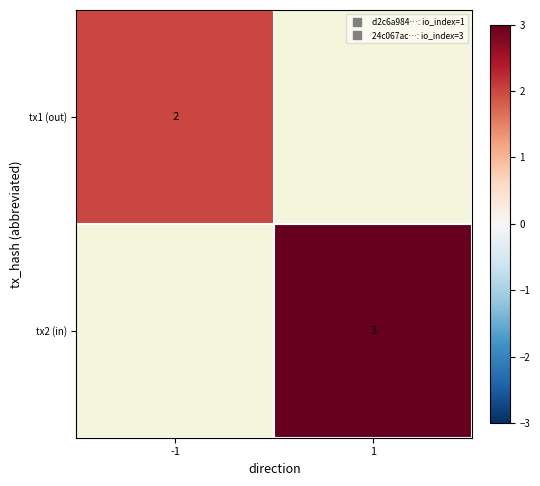

List the series in order of their overall mean, highest first.

tx1 (out), tx2 (in)